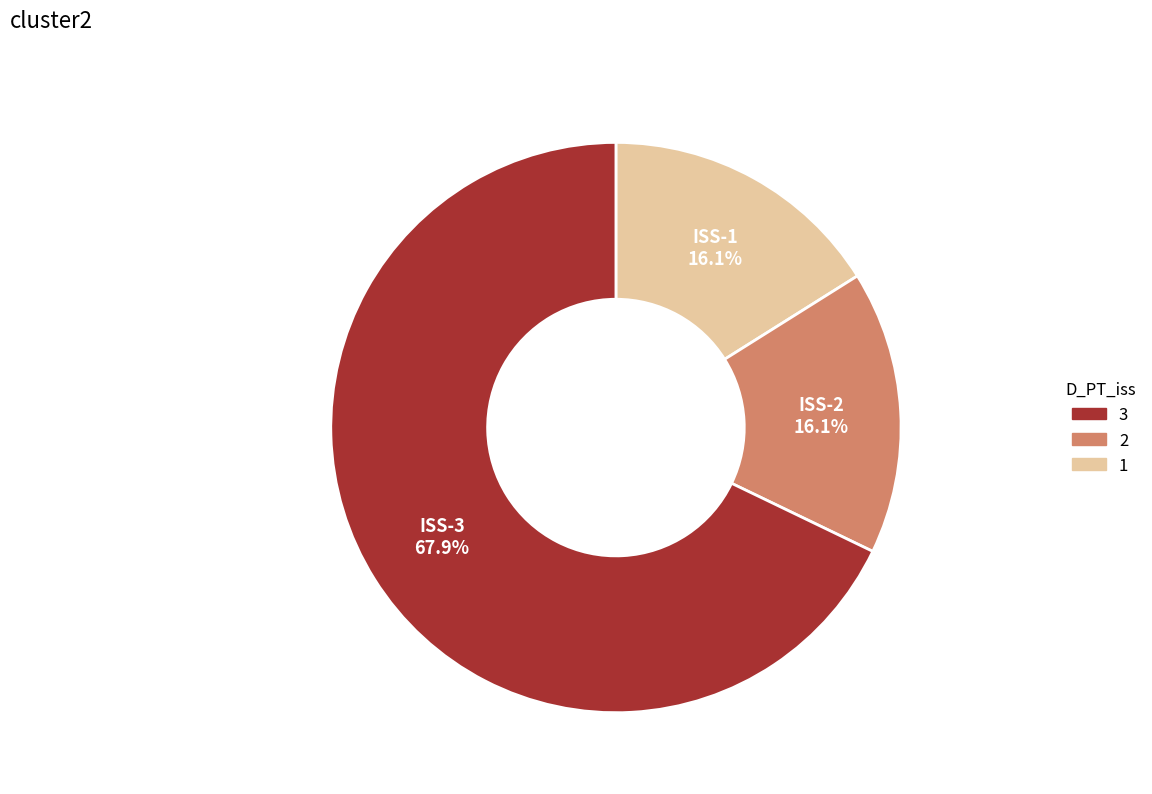

Do ISS-1 and ISS-2 together represent more than half of the pie?

No